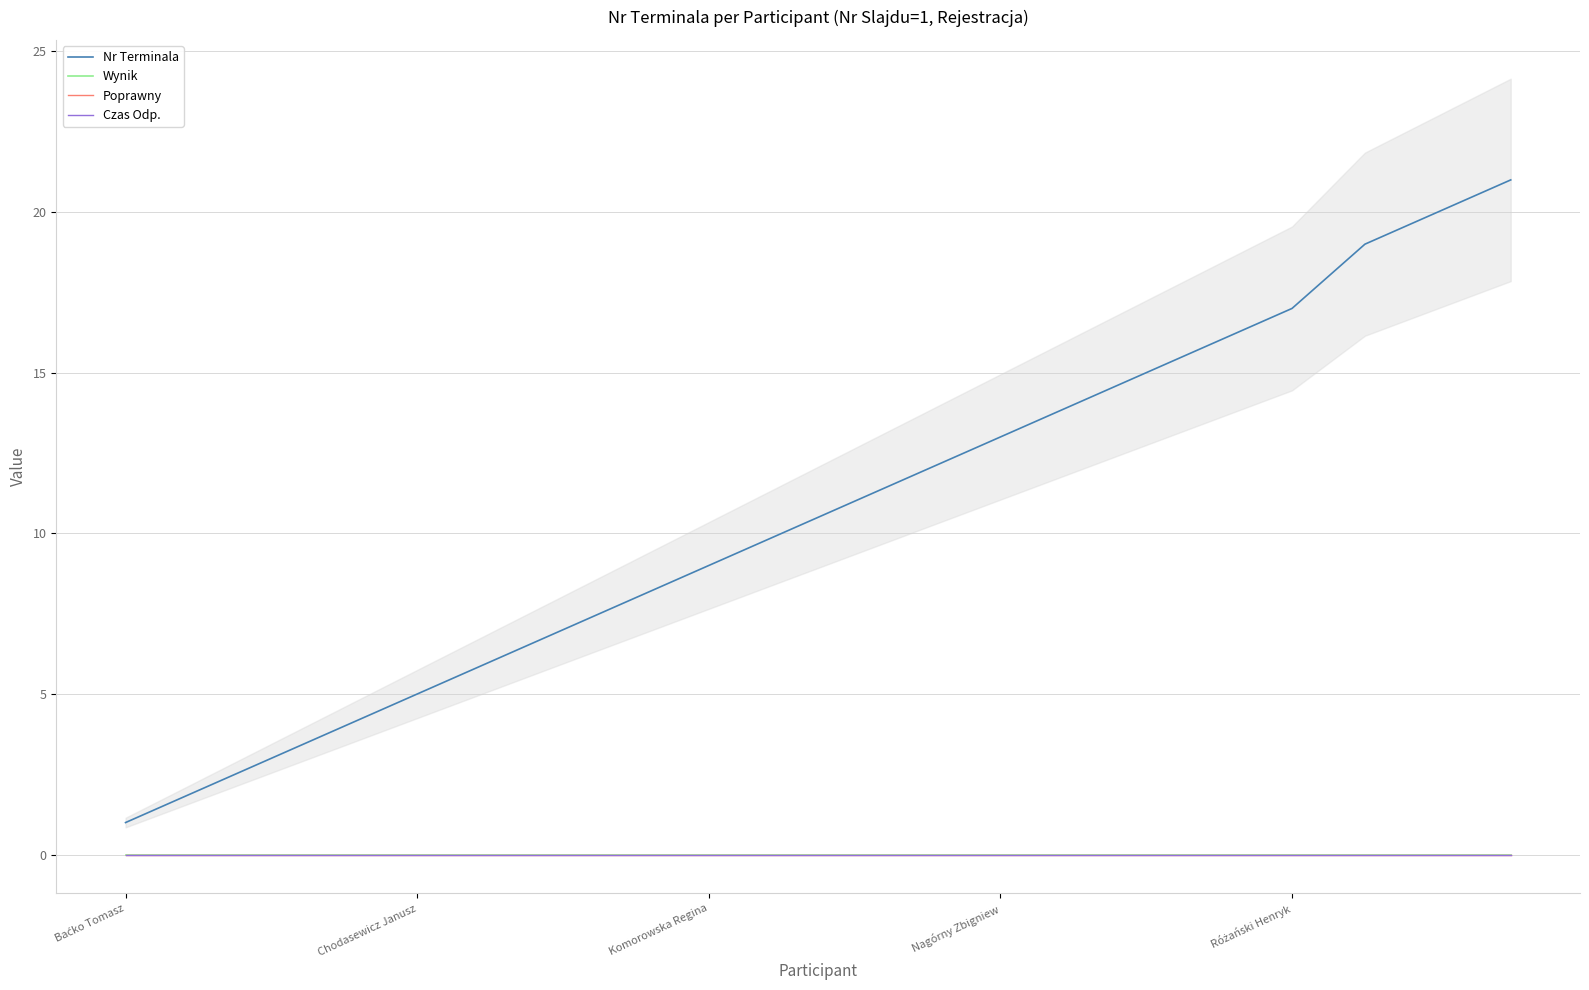

What are all the series names shown in the legend?

Nr Terminala, Wynik, Poprawny, Czas Odp.